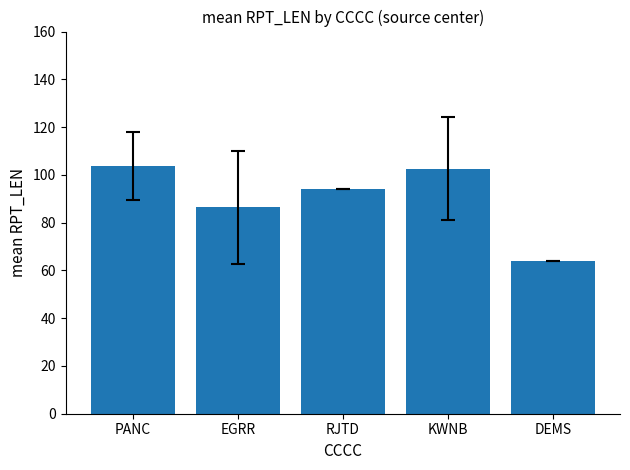

How many series are shown in this chart?

1